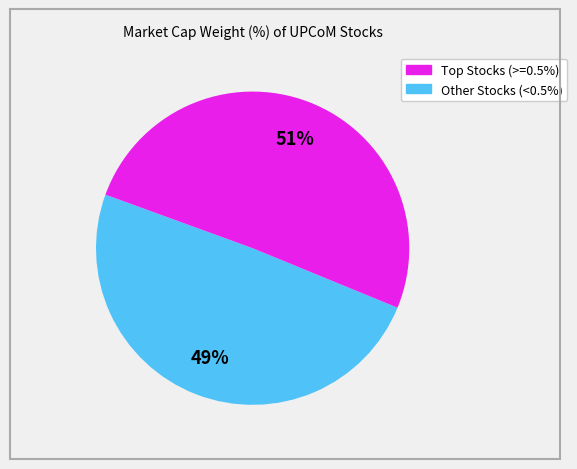

How many slices are in this pie chart?

2